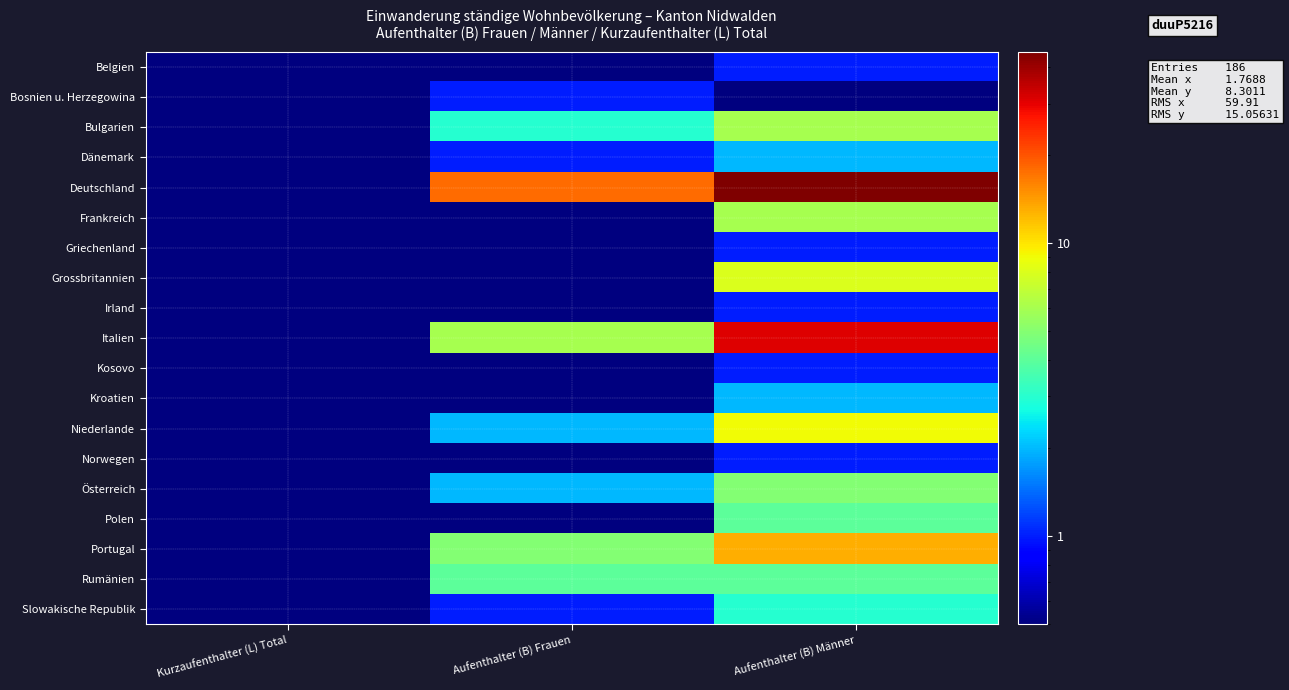

Reading left to right, list all the values displayed in this chart.

Belgien: Kurzaufenthalter (L) Total=0.0	Aufenthalter (B) Frauen=0.0	Aufenthalter (B) Männer=1.0
Bosnien u. Herzegowina: Kurzaufenthalter (L) Total=0.0	Aufenthalter (B) Frauen=1.0	Aufenthalter (B) Männer=0.0
Bulgarien: Kurzaufenthalter (L) Total=0.0	Aufenthalter (B) Frauen=3.0	Aufenthalter (B) Männer=6.0
Dänemark: Kurzaufenthalter (L) Total=0.0	Aufenthalter (B) Frauen=1.0	Aufenthalter (B) Männer=2.0
Deutschland: Kurzaufenthalter (L) Total=0.0	Aufenthalter (B) Frauen=18.0	Aufenthalter (B) Männer=45.0
Frankreich: Kurzaufenthalter (L) Total=0.0	Aufenthalter (B) Frauen=0.0	Aufenthalter (B) Männer=6.0
Griechenland: Kurzaufenthalter (L) Total=0.0	Aufenthalter (B) Frauen=0.0	Aufenthalter (B) Männer=1.0
Grossbritannien: Kurzaufenthalter (L) Total=0.0	Aufenthalter (B) Frauen=0.0	Aufenthalter (B) Männer=8.0
Irland: Kurzaufenthalter (L) Total=0.0	Aufenthalter (B) Frauen=0.0	Aufenthalter (B) Männer=1.0
Italien: Kurzaufenthalter (L) Total=0.0	Aufenthalter (B) Frauen=6.0	Aufenthalter (B) Männer=31.0
Kosovo: Kurzaufenthalter (L) Total=0.0	Aufenthalter (B) Frauen=0.0	Aufenthalter (B) Männer=1.0
Kroatien: Kurzaufenthalter (L) Total=0.0	Aufenthalter (B) Frauen=0.0	Aufenthalter (B) Männer=2.0
Niederlande: Kurzaufenthalter (L) Total=0.0	Aufenthalter (B) Frauen=2.0	Aufenthalter (B) Männer=9.0
Norwegen: Kurzaufenthalter (L) Total=0.0	Aufenthalter (B) Frauen=0.0	Aufenthalter (B) Männer=1.0
Österreich: Kurzaufenthalter (L) Total=0.0	Aufenthalter (B) Frauen=2.0	Aufenthalter (B) Männer=5.0
Polen: Kurzaufenthalter (L) Total=0.0	Aufenthalter (B) Frauen=0.0	Aufenthalter (B) Männer=4.0
Portugal: Kurzaufenthalter (L) Total=0.0	Aufenthalter (B) Frauen=5.0	Aufenthalter (B) Männer=13.0
Rumänien: Kurzaufenthalter (L) Total=0.0	Aufenthalter (B) Frauen=4.0	Aufenthalter (B) Männer=4.0
Slowakische Republik: Kurzaufenthalter (L) Total=0.0	Aufenthalter (B) Frauen=1.0	Aufenthalter (B) Männer=3.0